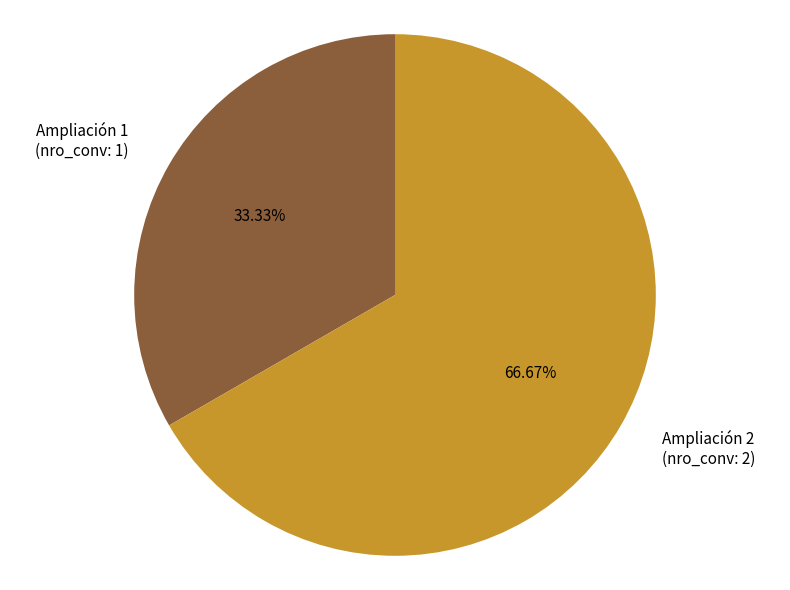

Rank the categories by value from lowest to highest.

Ampliación 1 (nro_conv: 1), Ampliación 2 (nro_conv: 2)